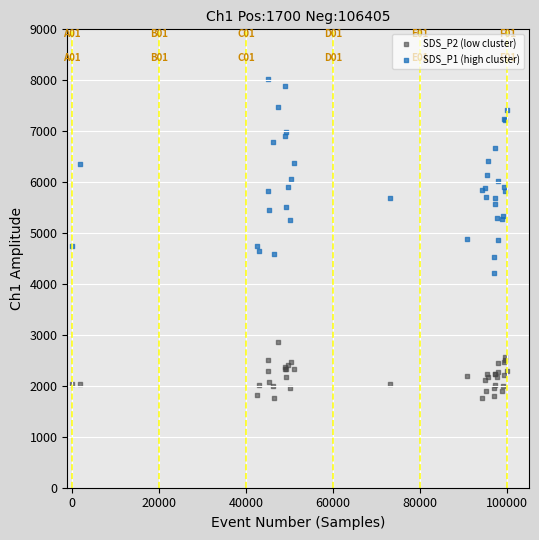

Which series contains the highest Y value?

SDS_P1 (high cluster)